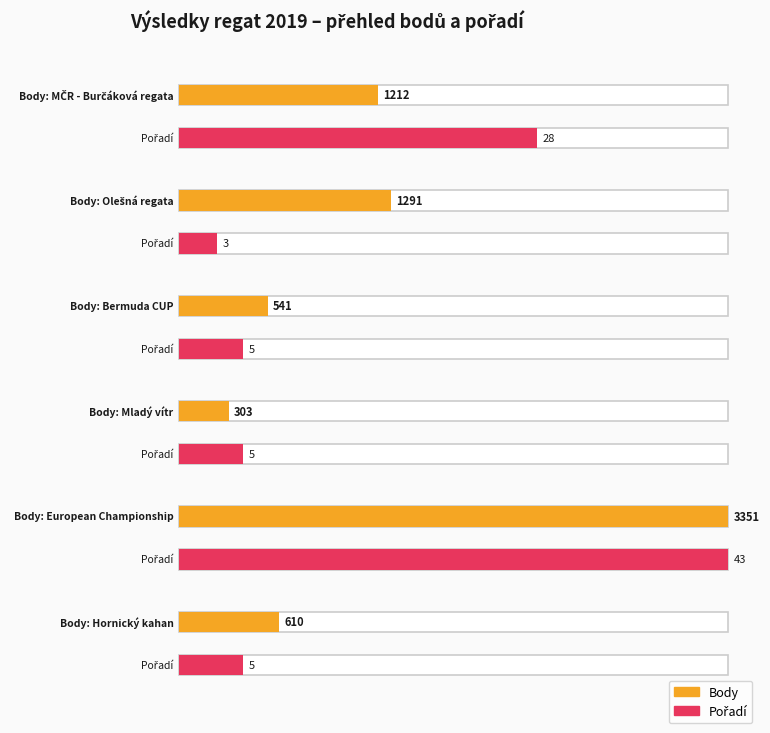

Is it true that Body equals 2232 at European Championship?

False